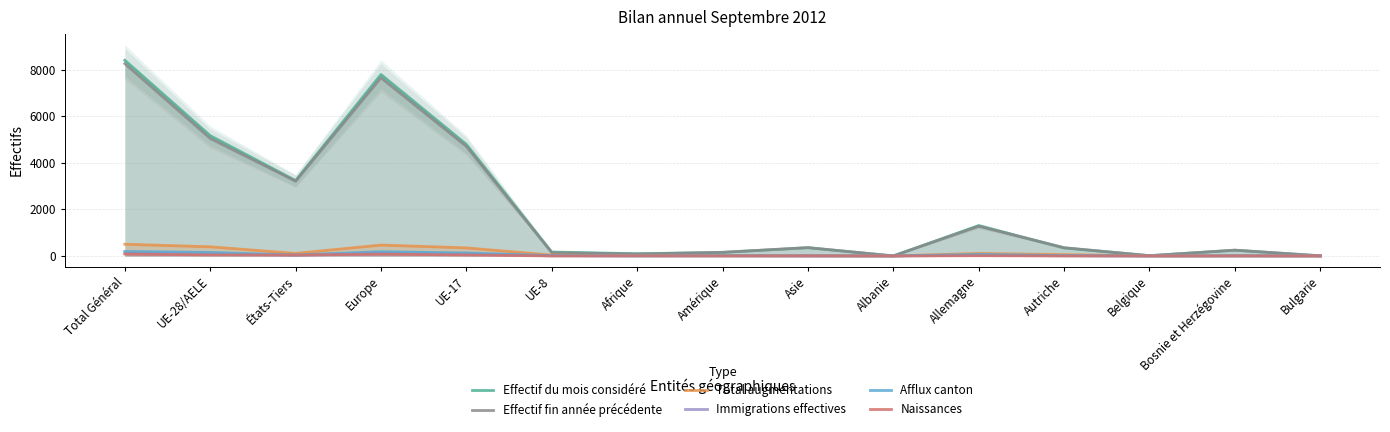

What is the difference between the Total augmentations values at Amérique and UE-17?

337